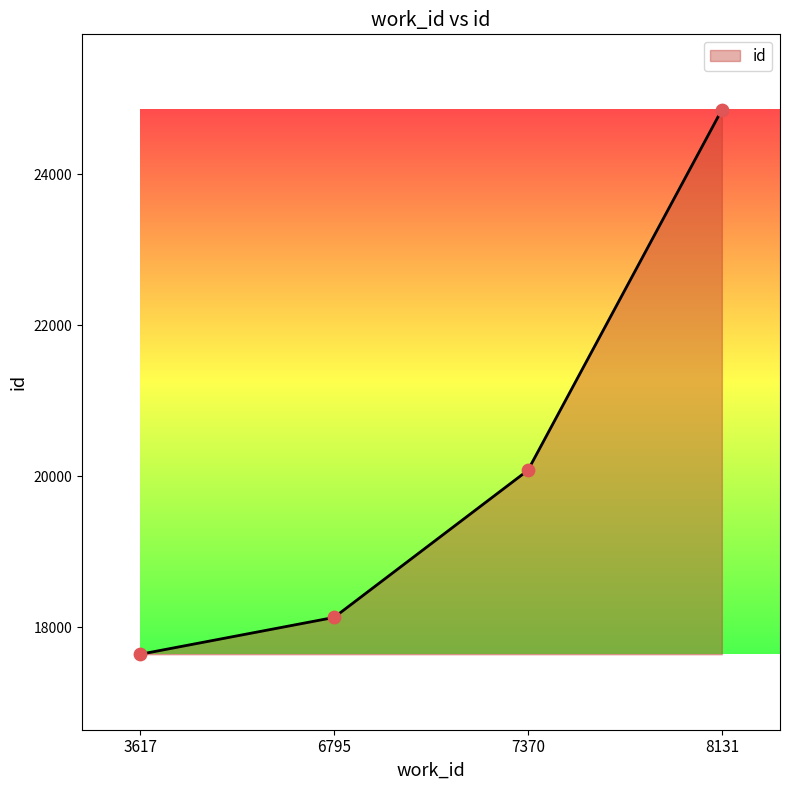

What is the change in value from 3617 to 8131?

+7214